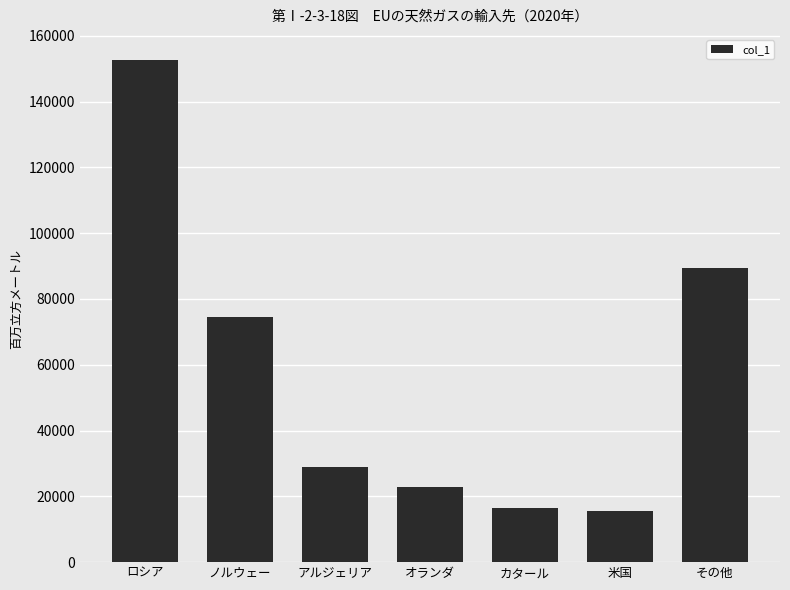

Where is the data nearest to the value 84165?

その他